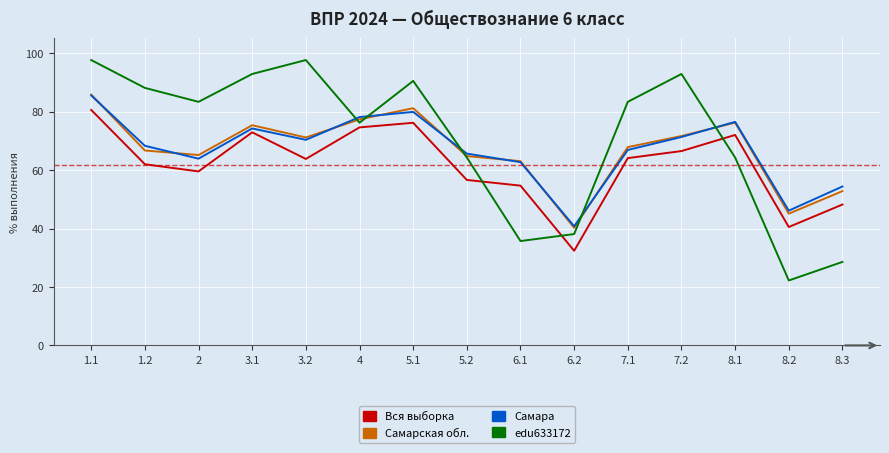

The value of Самара at 8.2 is 46.1. True or false?

True